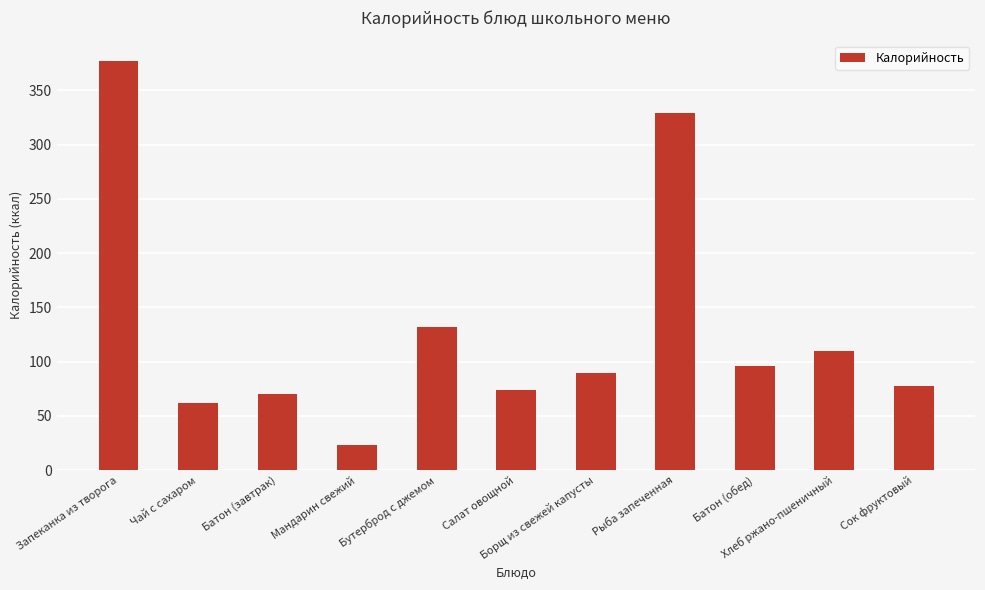

What is the difference between the second highest and second lowest values?

267.6